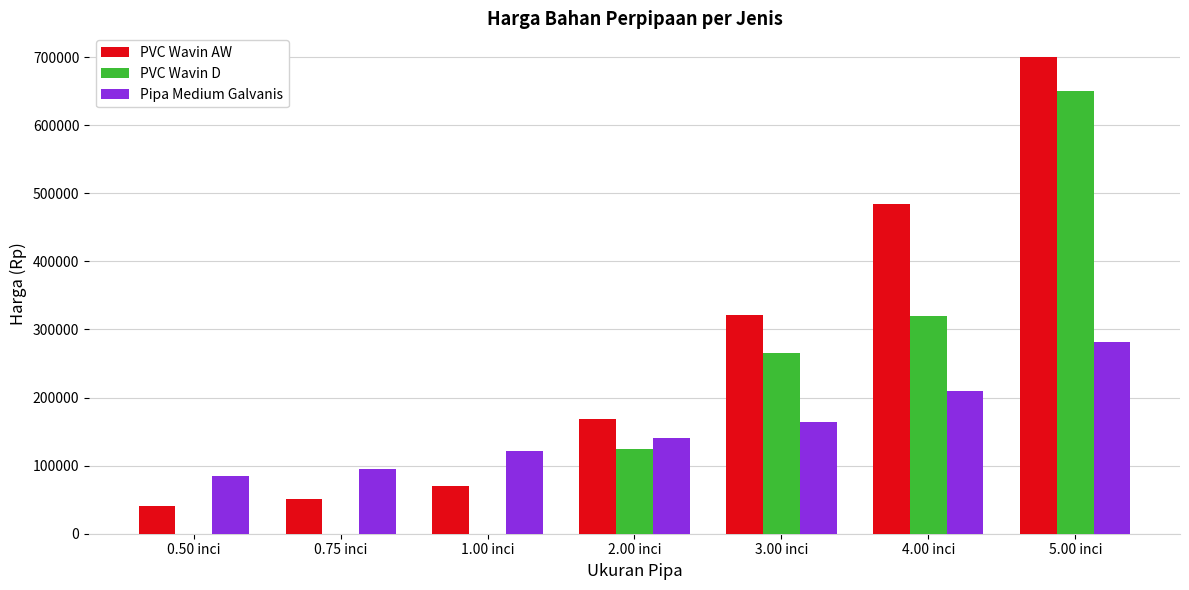

The value of PVC Wavin AW at 3.00 inci is 518051. True or false?

False